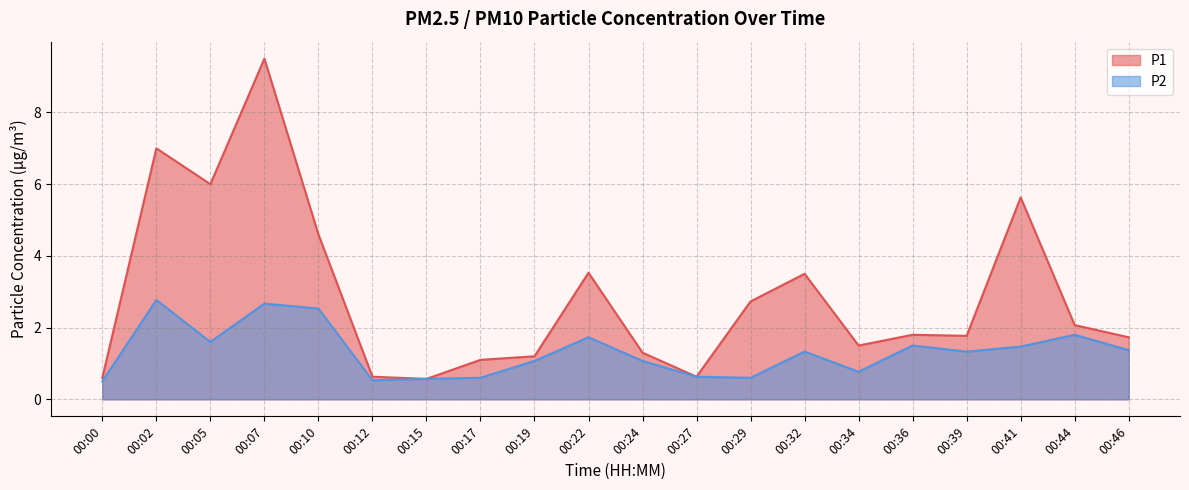

What is the value of the P2 point at the 13th from the left?

0.6